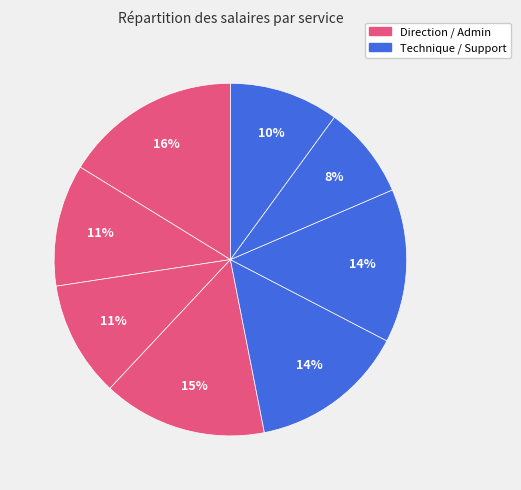

To the nearest percent, what is the average slice percentage?

12%